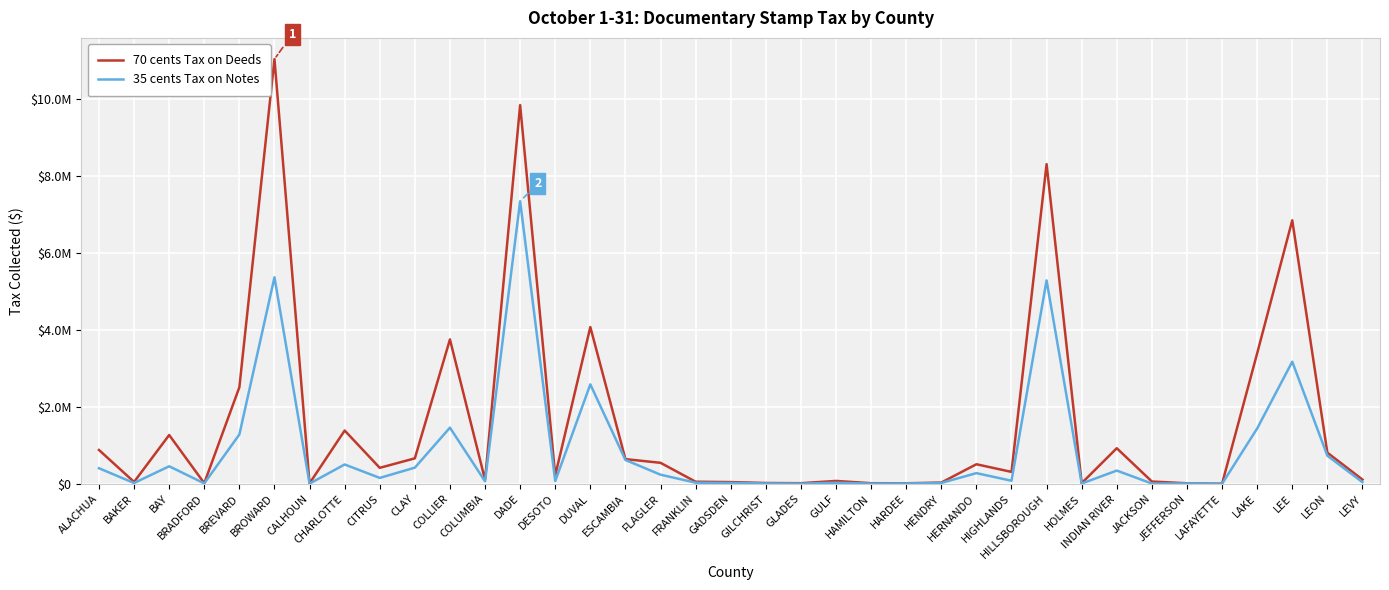

What is the label of the 13th point from the right?

HENDRY